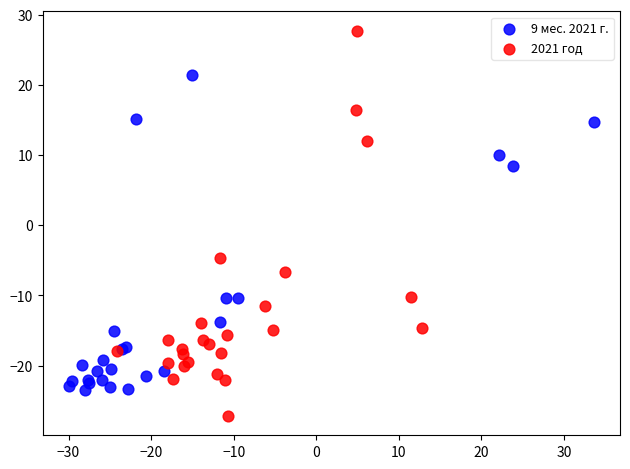

Which series contains the highest Y value?

2021 год